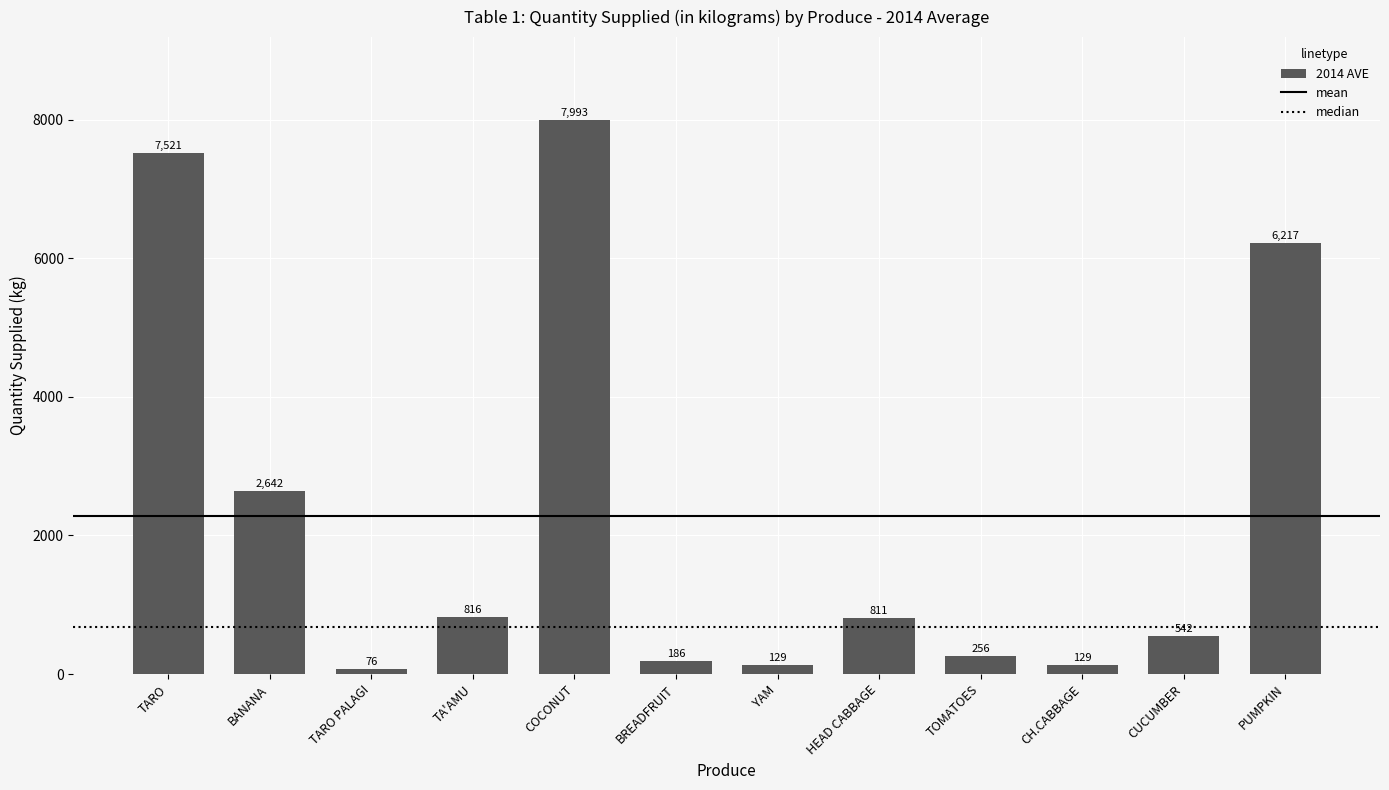

What is the greatest value displayed?

7993